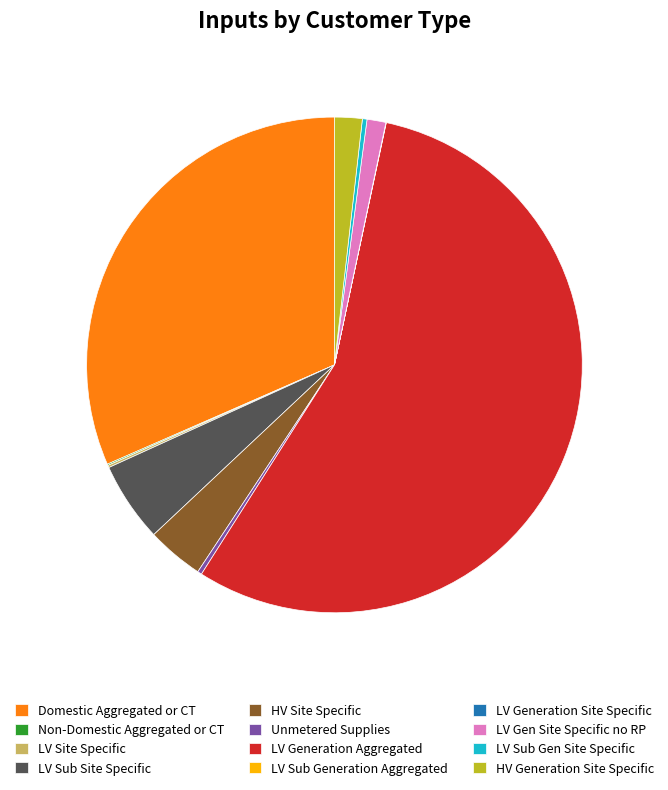

Approximately how many times larger is the value at HV Generation Site Specific compared to LV Sub Site Specific?

0.3